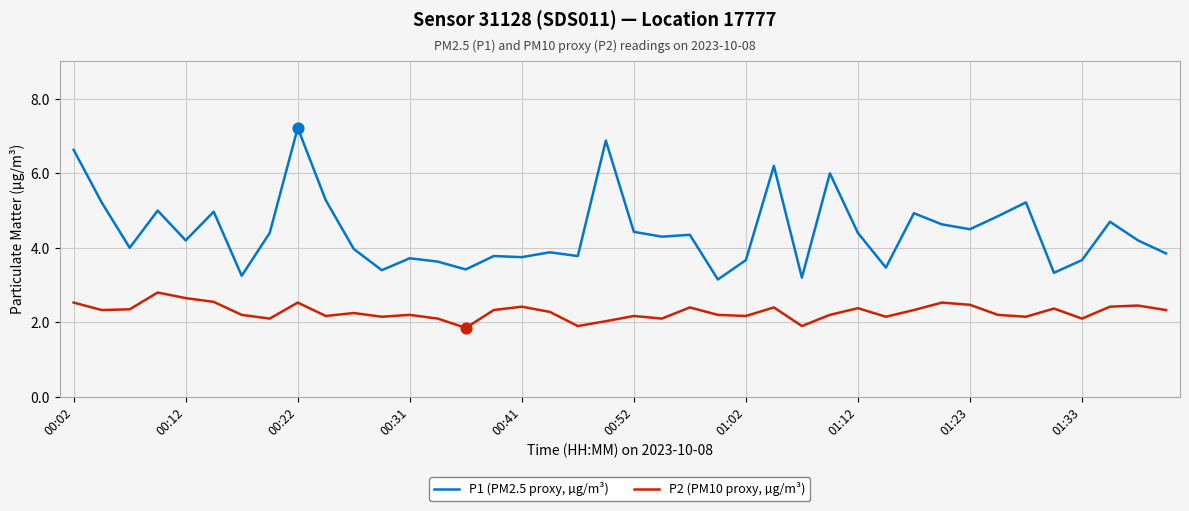

Which series has the largest total across all categories?

P1 (PM2.5 proxy, µg/m³)